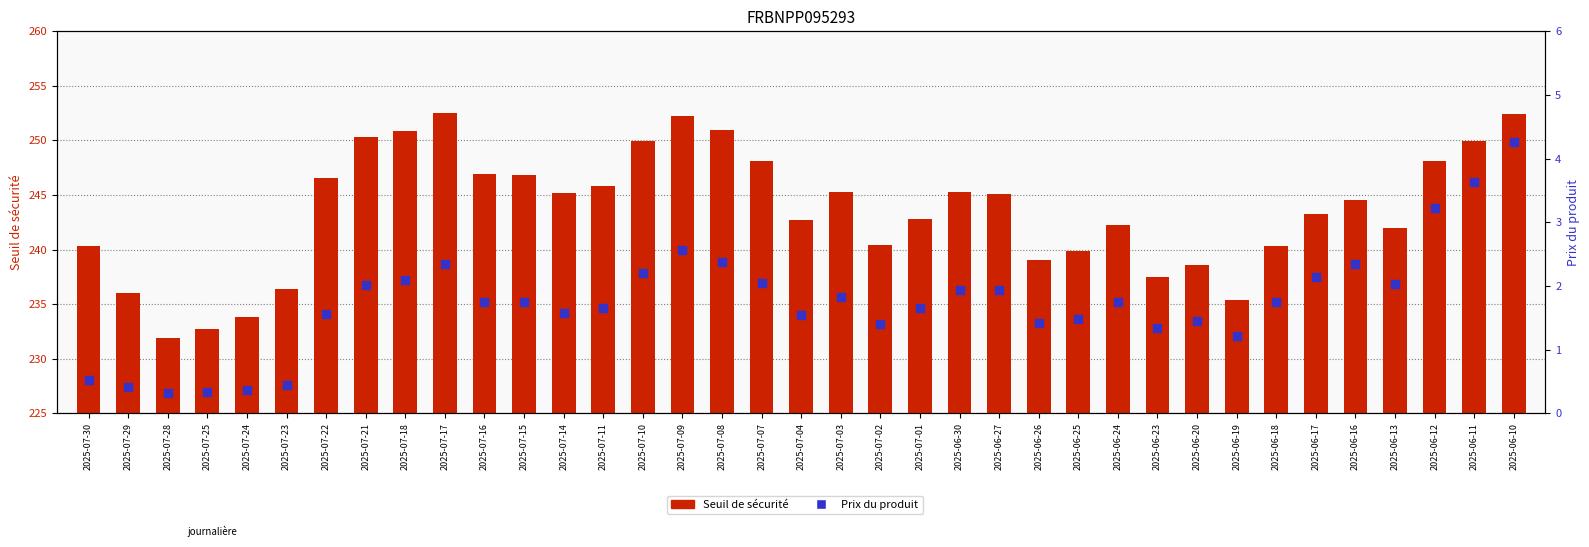

What are all the series names shown in the legend?

Seuil de sécurité, Prix du produit